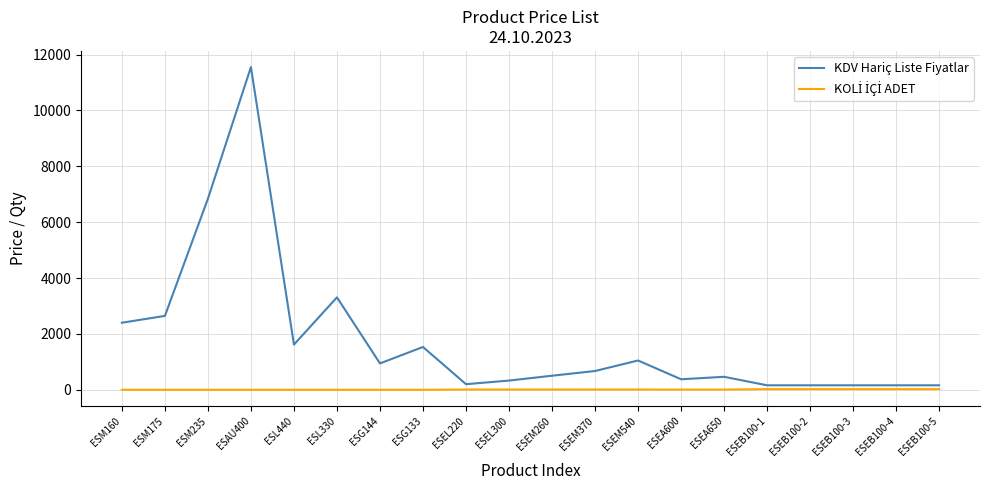

How many distinct data groups are displayed?

2